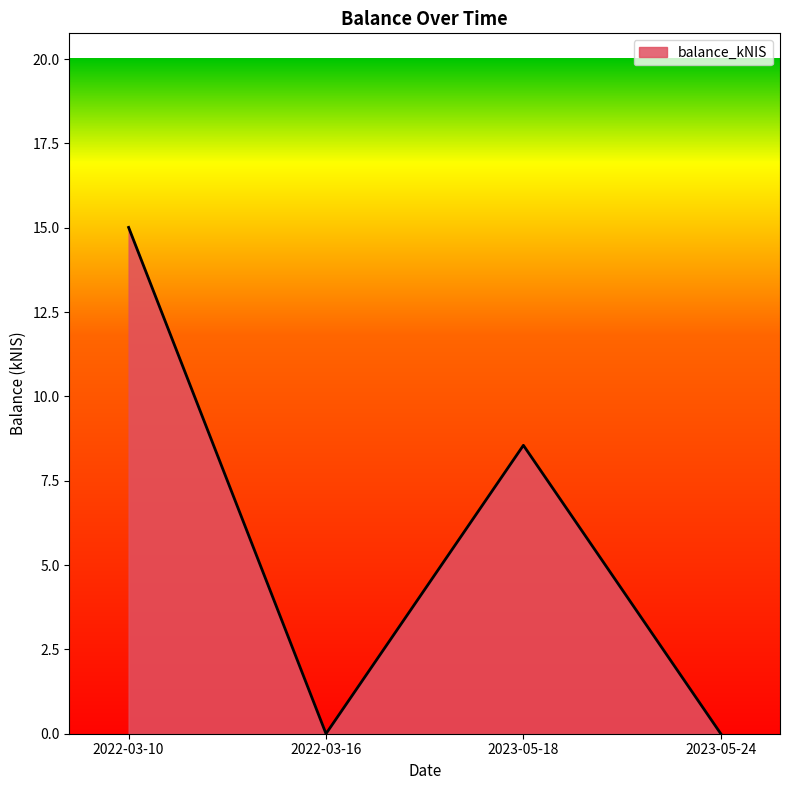

What position from the right is 2022-03-16?

3